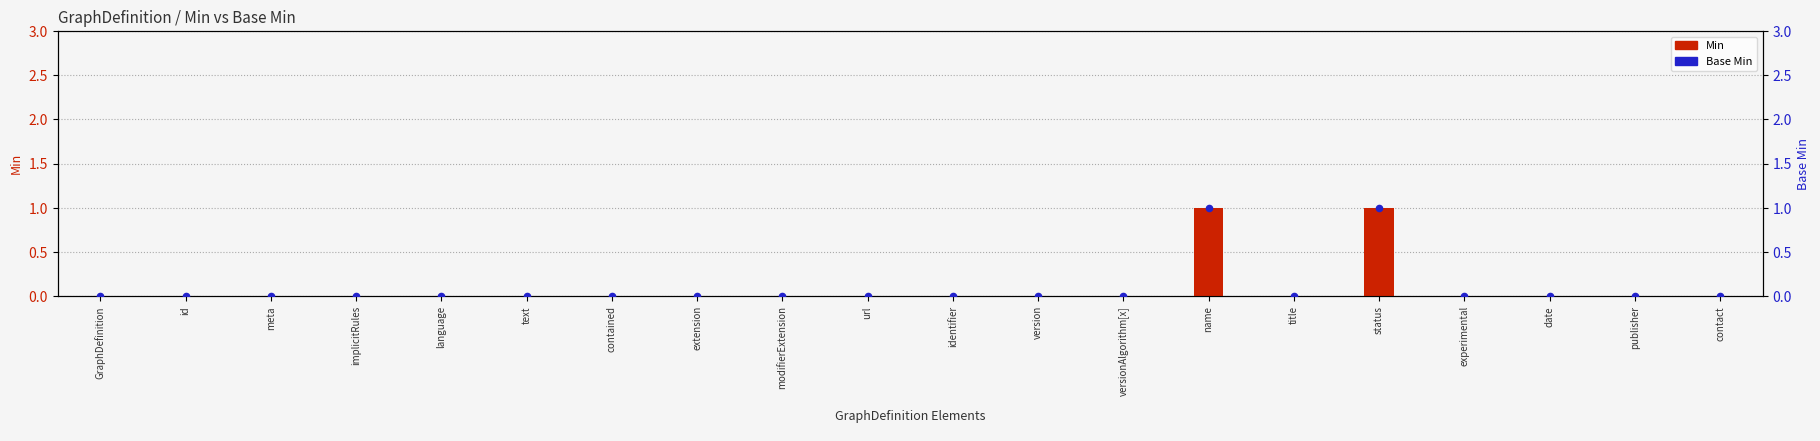

At how many categories does at least one series exceed 0?

2